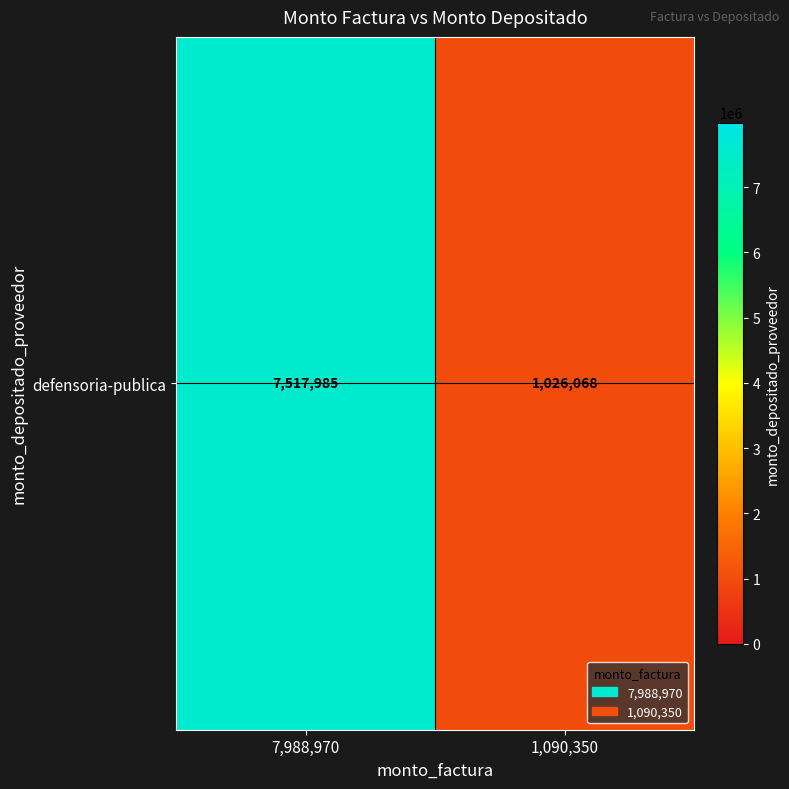

Which category has the highest value across all series?

7,988,970